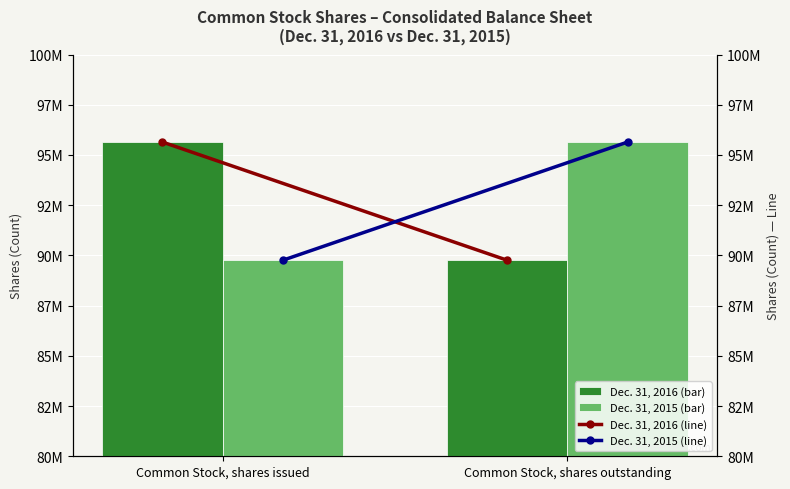

What are all the series names shown in the legend?

Dec. 31, 2016, Dec. 31, 2015, Dec. 31, 2016 (line), Dec. 31, 2015 (line)